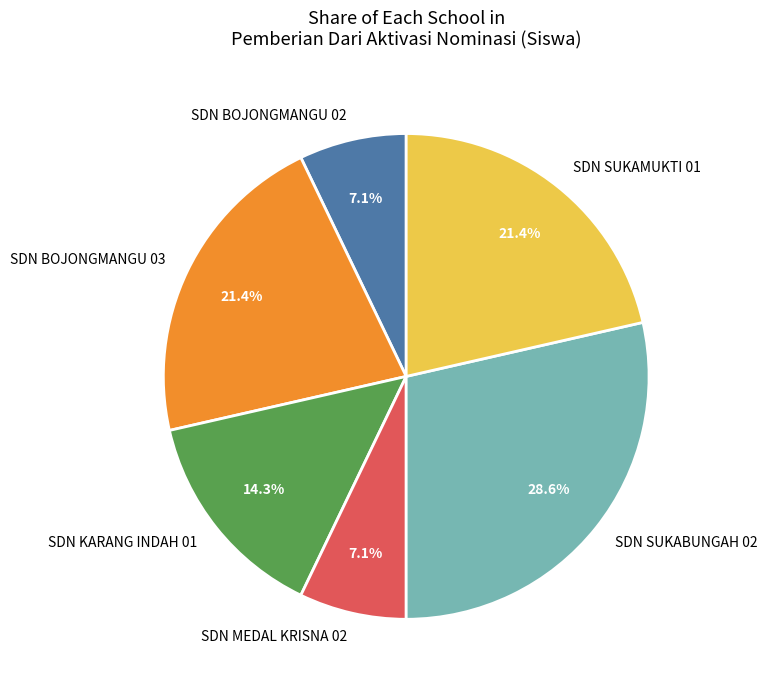

Between SDN SUKAMUKTI 01 and SDN SUKABUNGAH 02, which is larger?

SDN SUKABUNGAH 02